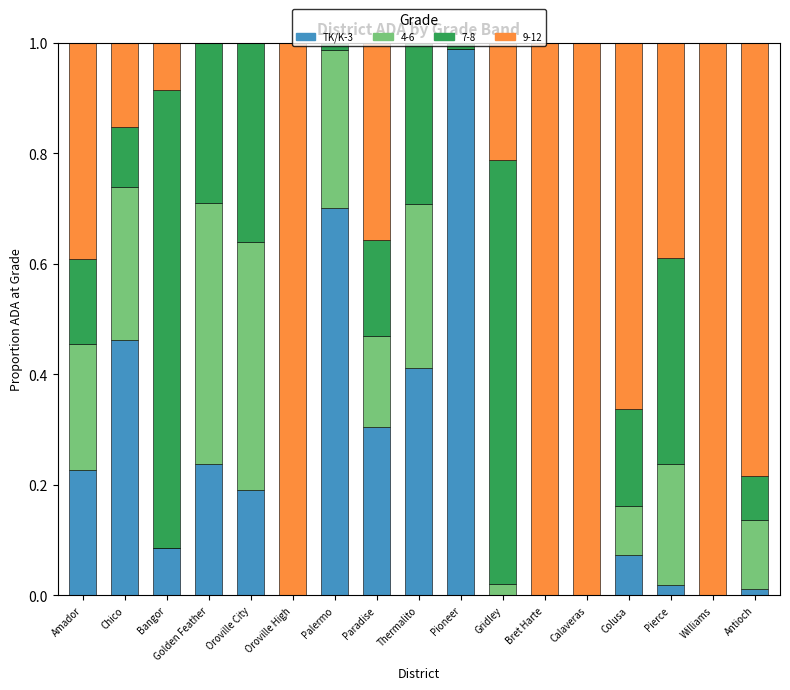

True or false: TK/K-3 has a value of 0.2 at Amador.

True